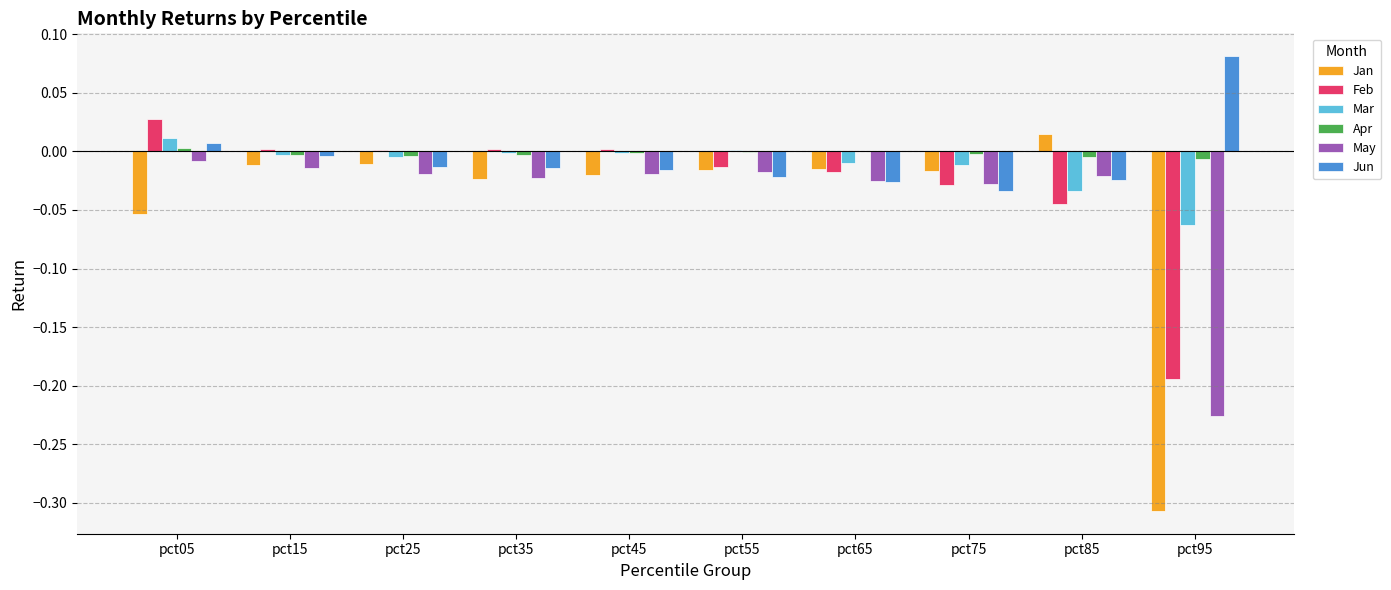

The value of Apr at pct15 is -0.0. True or false?

True